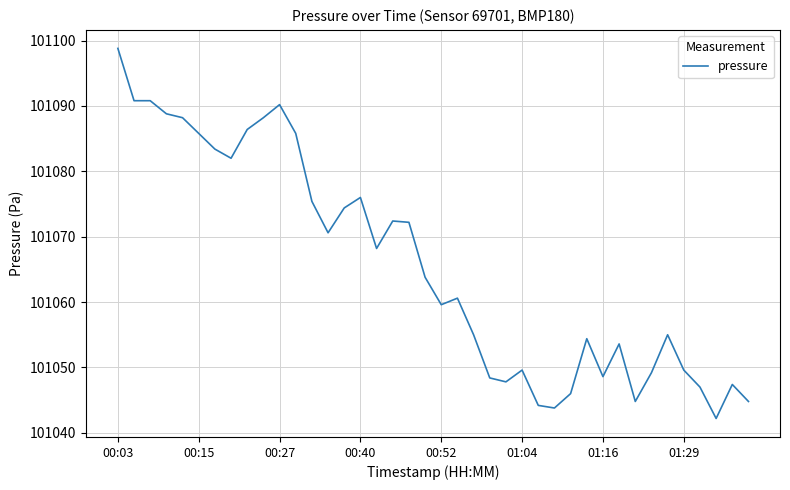

What is the maximum value shown in the chart?

101098.8